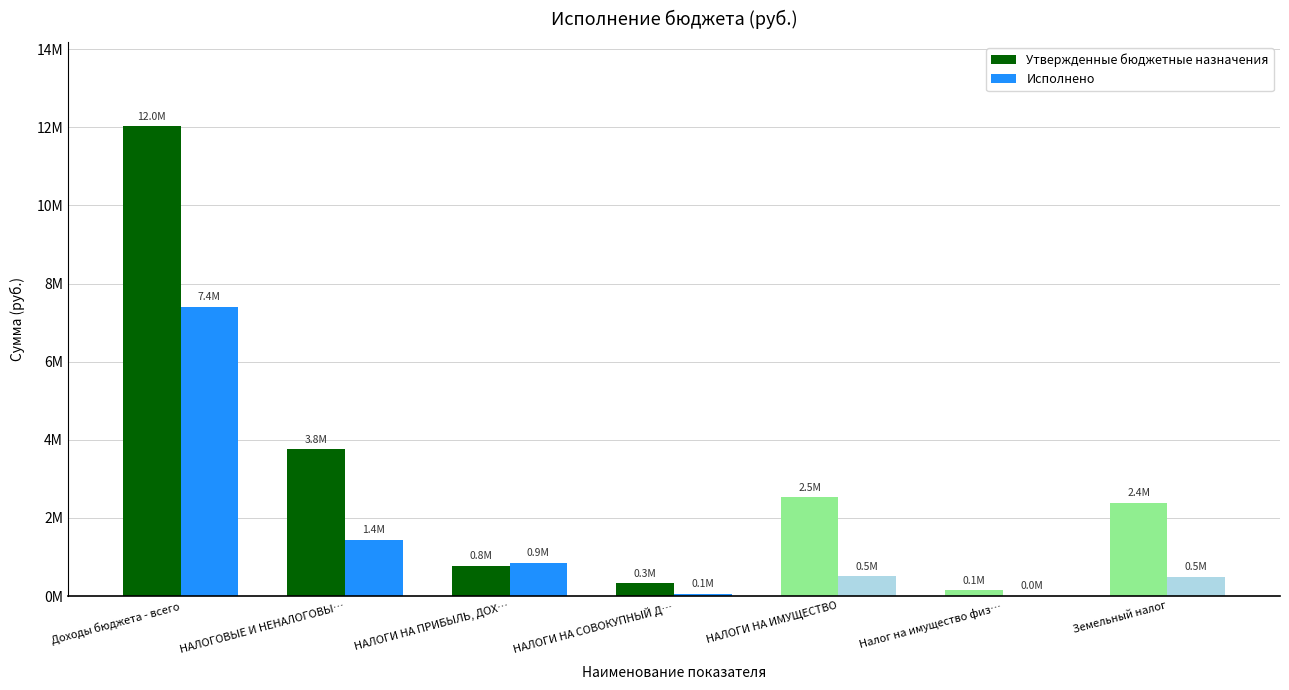

Reading right to left, extract all data points from this chart.

Утвержденные бюджетные назначения: Земельный налог=2382600.0	Налог на имущество физ…=145500.0	НАЛОГИ НА ИМУЩЕСТВО=2528100.0	НАЛОГИ НА СОВОКУПНЫЙ Д…=321700.0	НАЛОГИ НА ПРИБЫЛЬ, ДОХ…=767200.0	НАЛОГОВЫЕ И НЕНАЛОГОВЫ…=3755800.0	Доходы бюджета - всего=12024300.0
Исполнено: Земельный налог=488902.9	Налог на имущество физ…=11904.6	НАЛОГИ НА ИМУЩЕСТВО=500807.5	НАЛОГИ НА СОВОКУПНЫЙ Д…=59998.8	НАЛОГИ НА ПРИБЫЛЬ, ДОХ…=854250.4	НАЛОГОВЫЕ И НЕНАЛОГОВЫ…=1438623.5	Доходы бюджета - всего=7410676.3